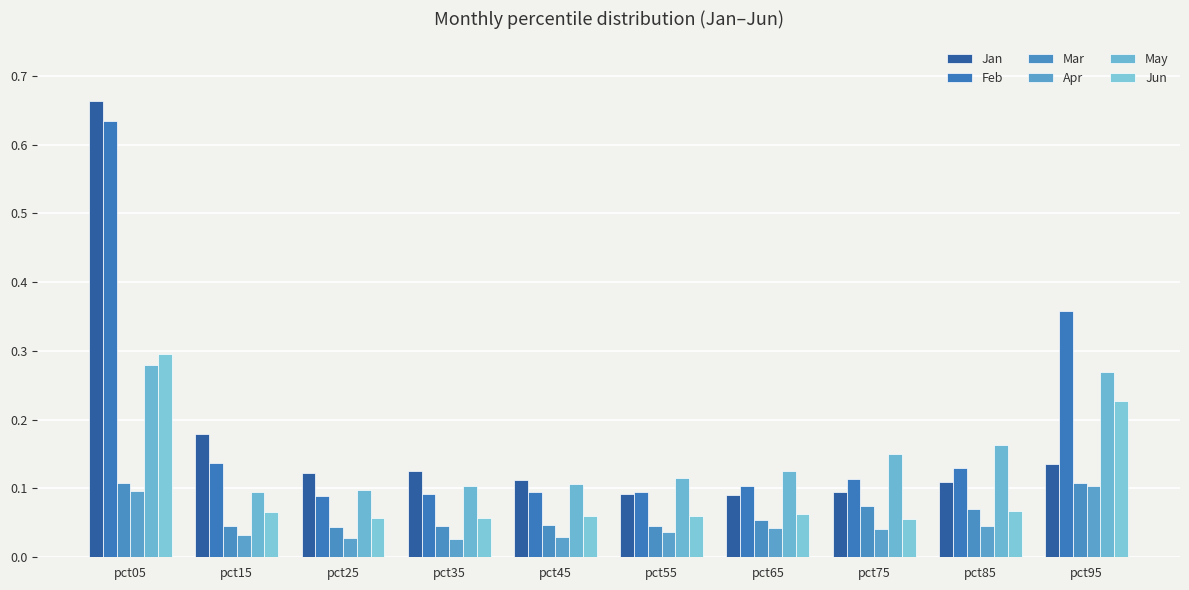

Reading right to left, list all the values displayed in this chart.

Jan: 0.1	0.1	0.1	0.1	0.1	0.1	0.1	0.1	0.2	0.7
Feb: 0.4	0.1	0.1	0.1	0.1	0.1	0.1	0.1	0.1	0.6
Mar: 0.1	0.1	0.1	0.1	0.0	0.0	0.0	0.0	0.0	0.1
Apr: 0.1	0.0	0.0	0.0	0.0	0.0	0.0	0.0	0.0	0.1
May: 0.3	0.2	0.1	0.1	0.1	0.1	0.1	0.1	0.1	0.3
Jun: 0.2	0.1	0.1	0.1	0.1	0.1	0.1	0.1	0.1	0.3